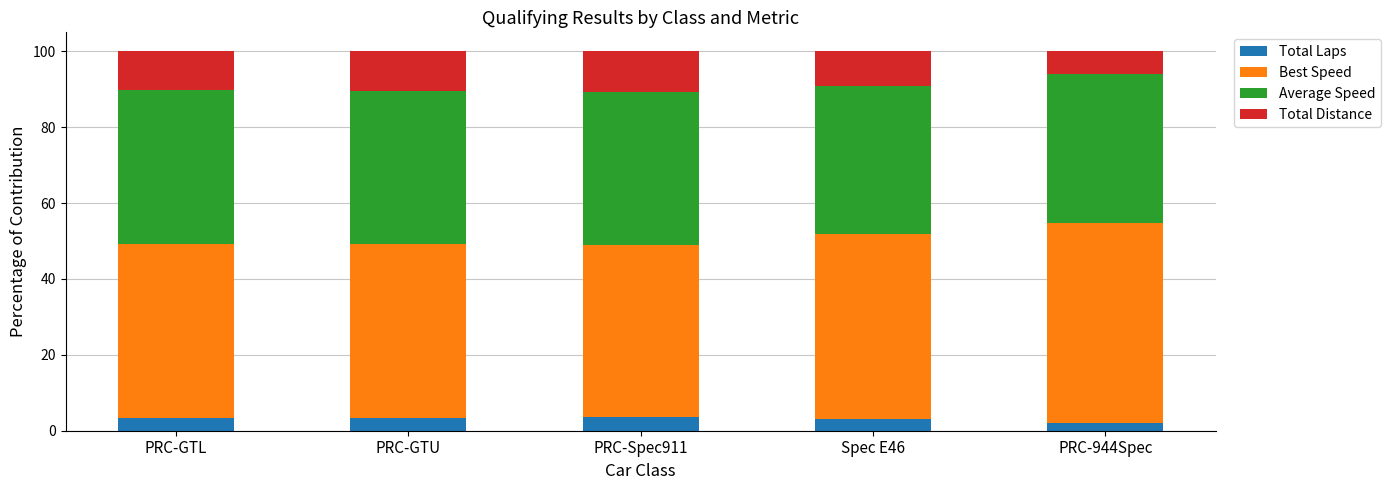

How many bars are there in total?

5